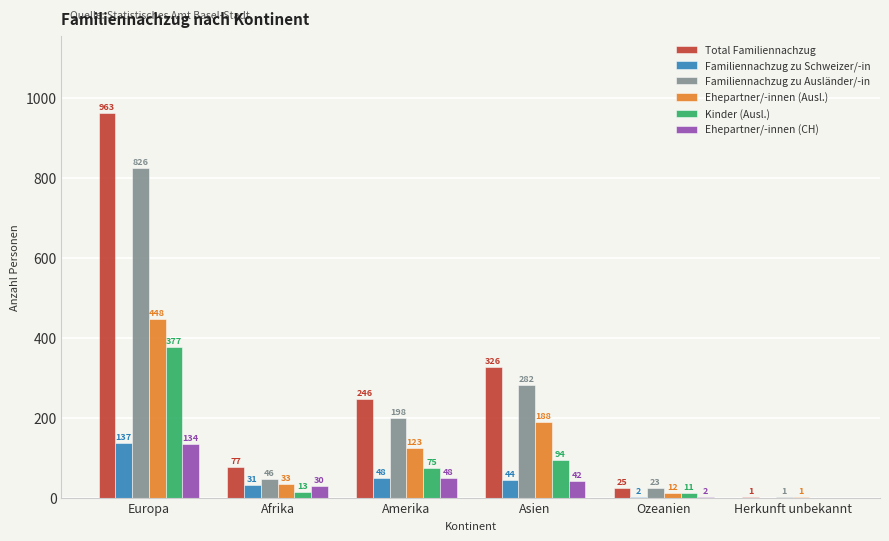

What value does the Ehepartner/-innen (CH) series have at Asien, to the nearest 10?

40